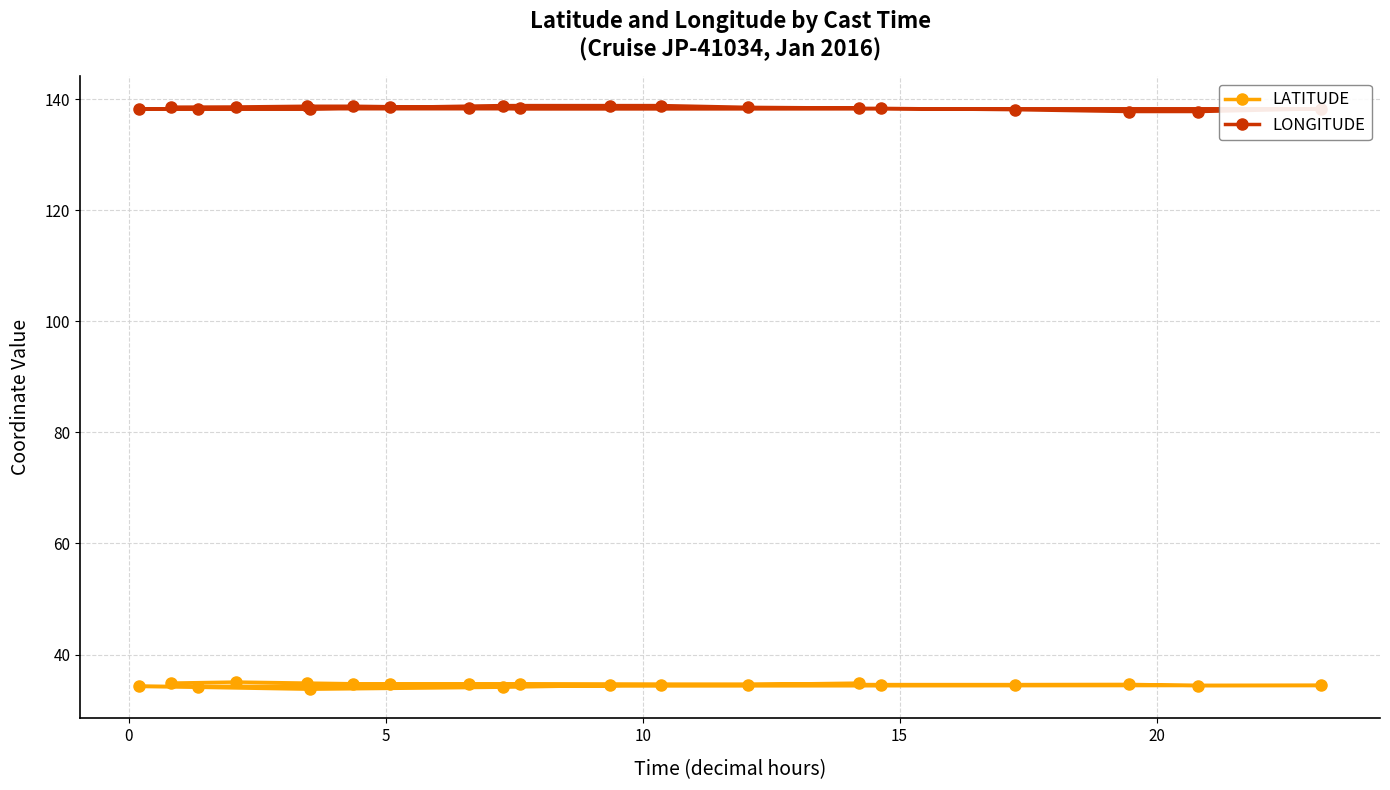

What is the total value across all series at 10?

173.4